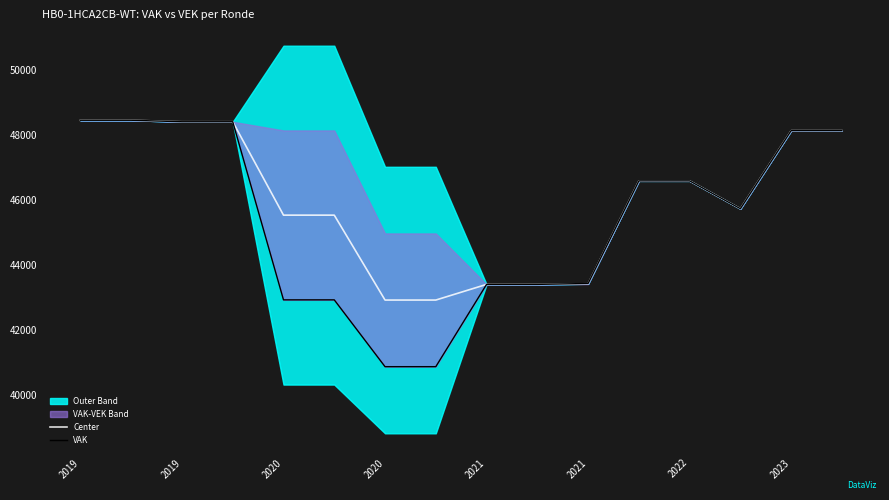

How many data points does each series have?

16